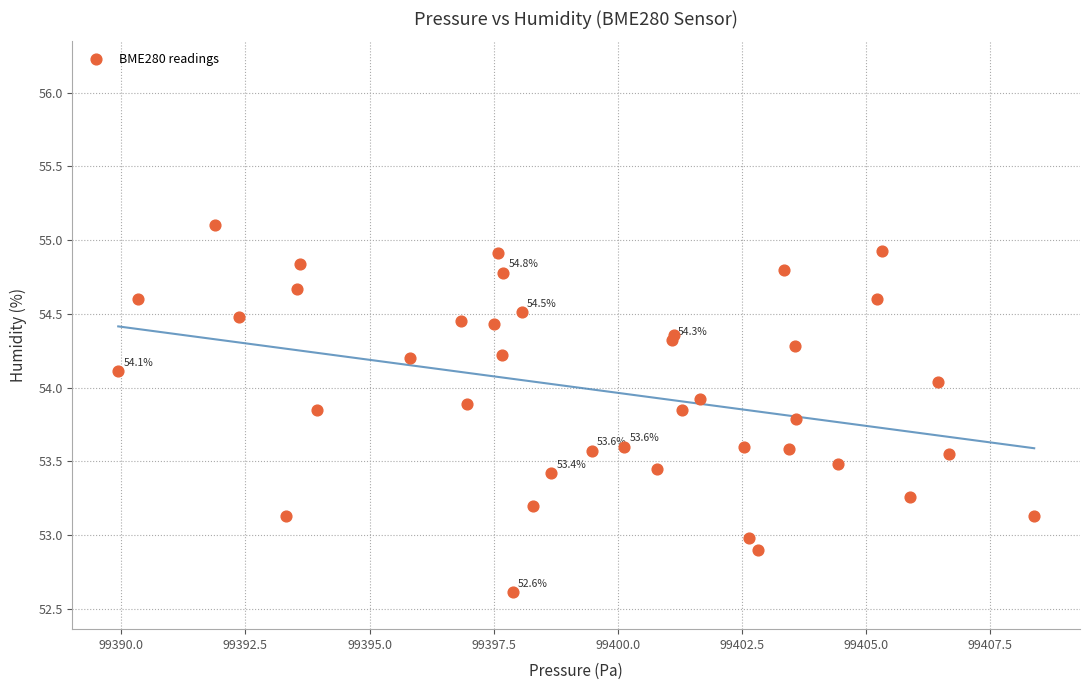

What is the range of Y values (max minus min)?

2.5